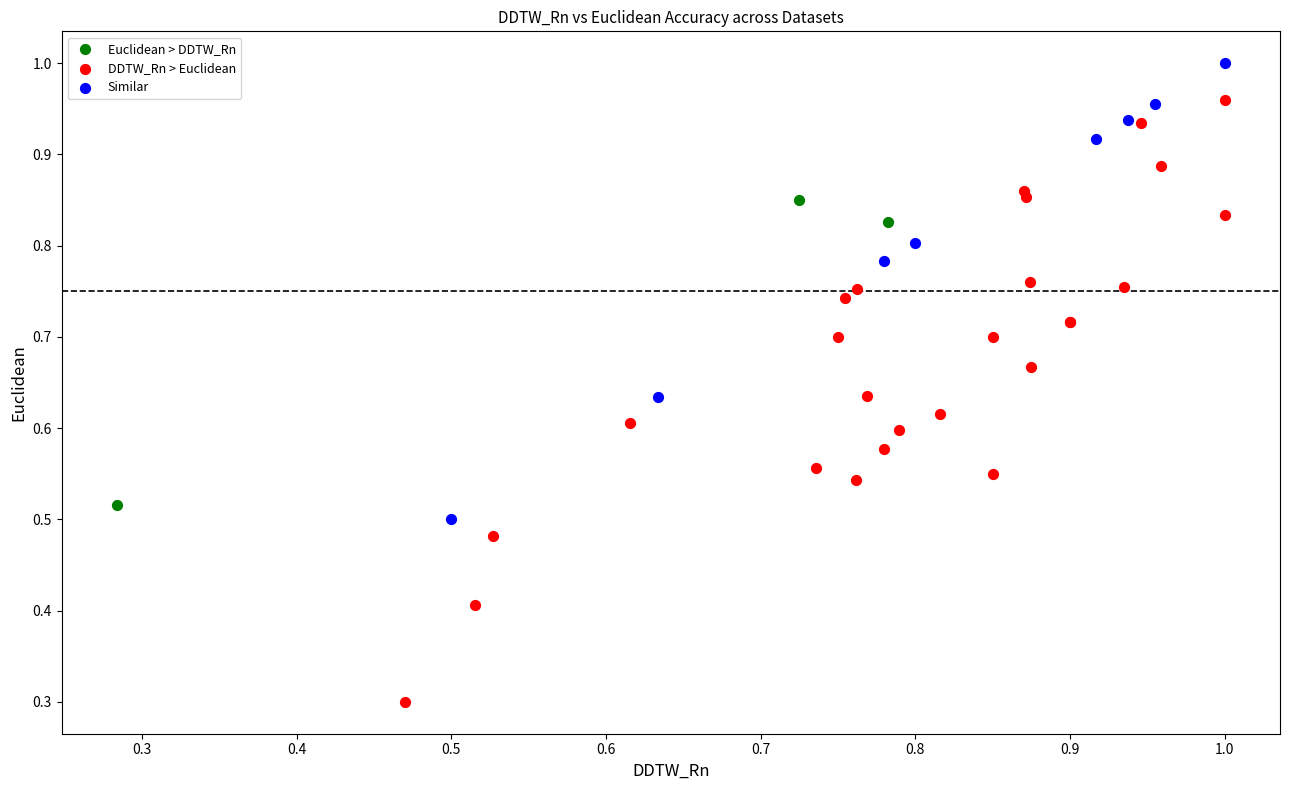

Which series contains the highest Y value?

Similar